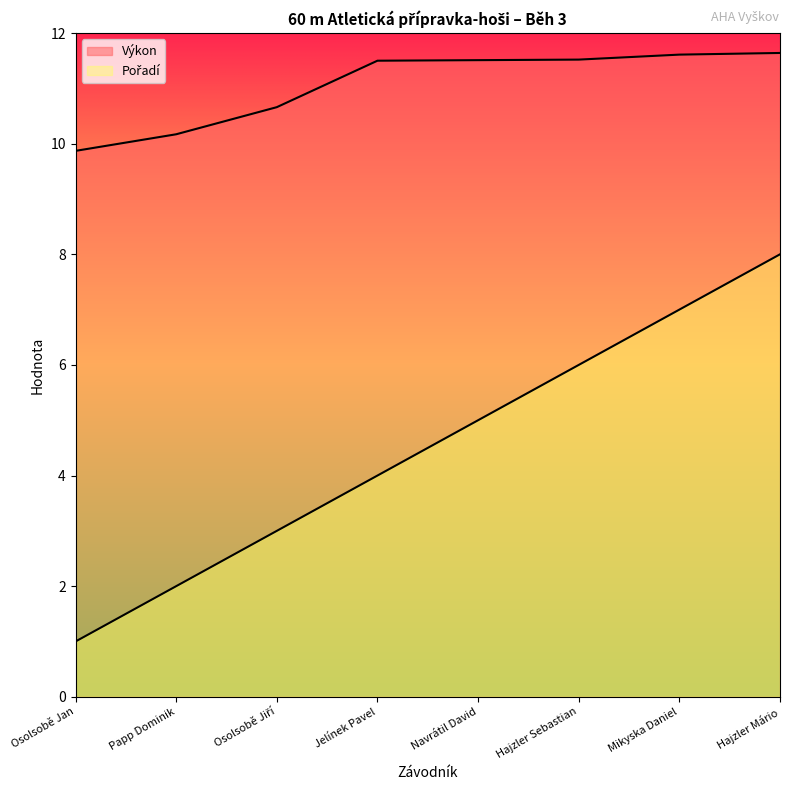

What is the lowest value of the Pořadí series?

1.0